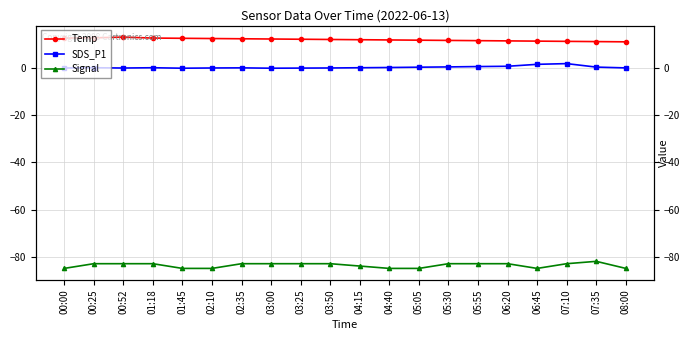

Which series has the largest total across all categories?

Temp